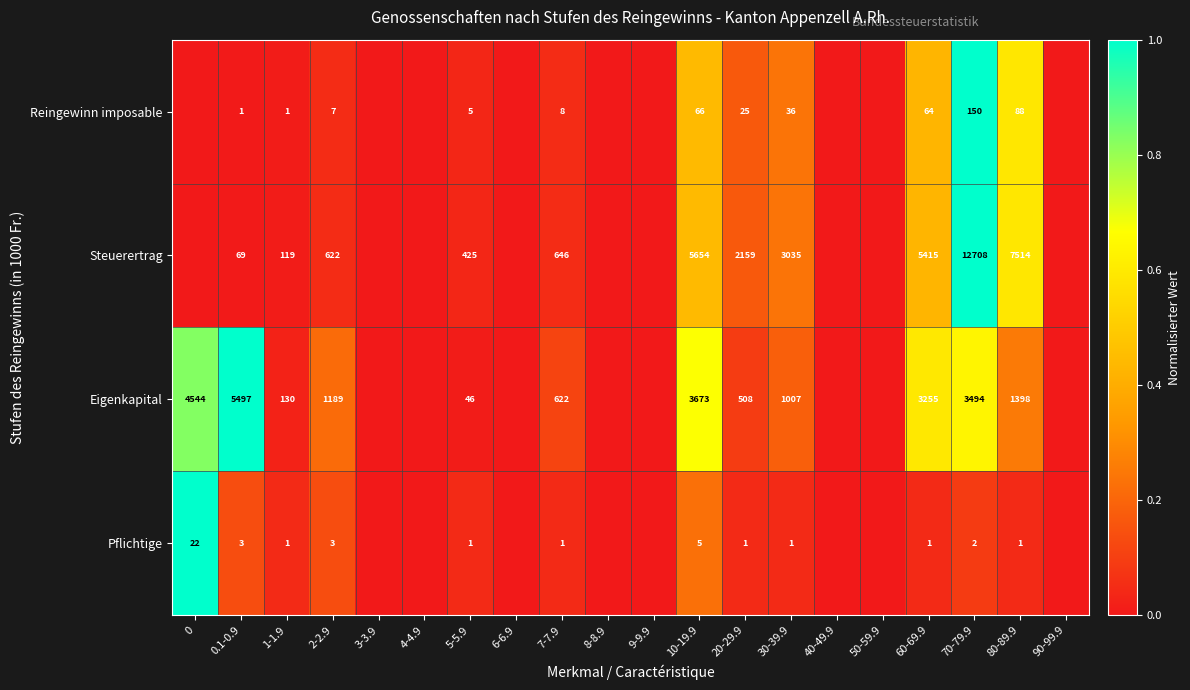

At 60-69.9, list the series in order from largest to smallest.

Steuerertrag, Eigenkapital, Reingewinn imposable, Pflichtige